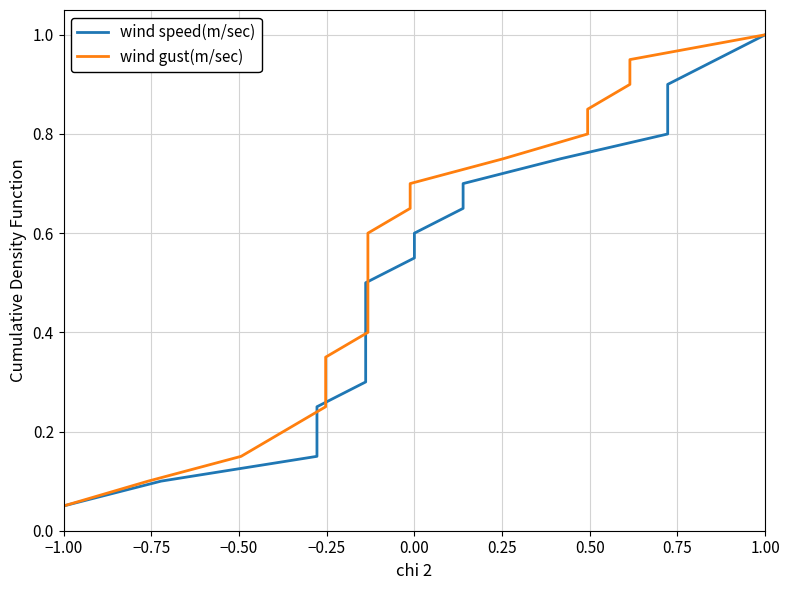

Between −0.75 and −0.50, which is larger?

−0.50